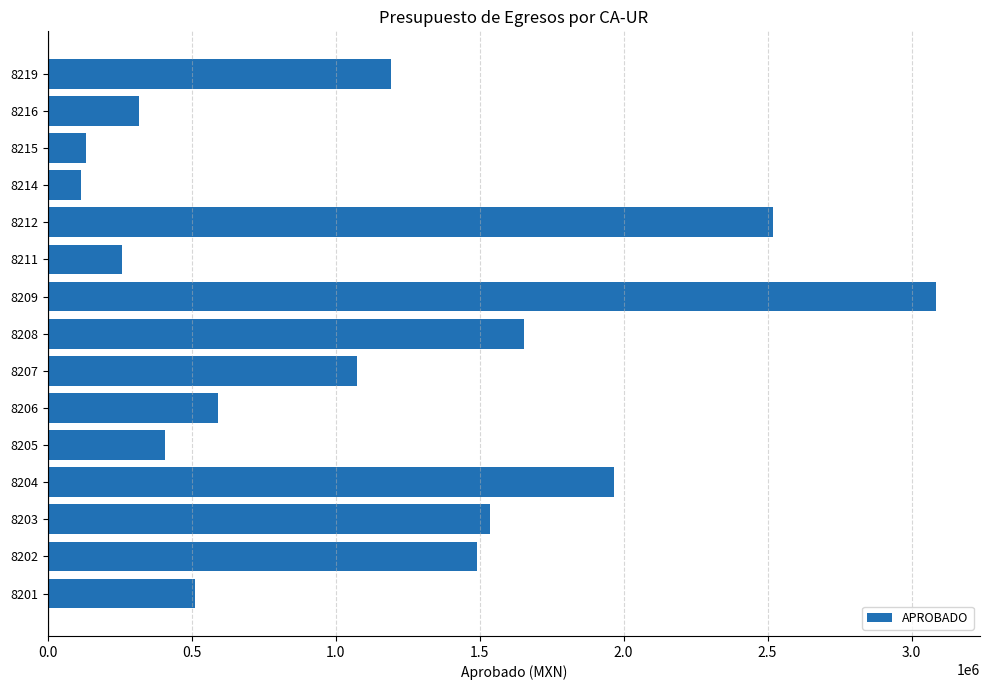

What is the greatest value displayed?

3083507.5